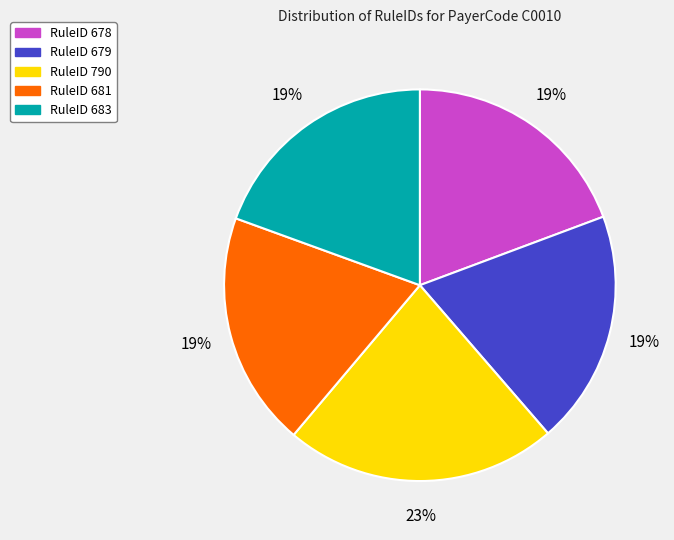

Which slice is the largest?

RuleID 790